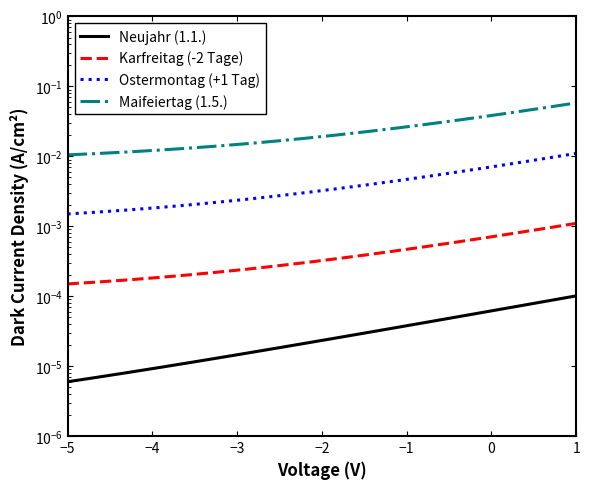

Which series has the largest total across all categories?

Maifeiertag (1.5.)